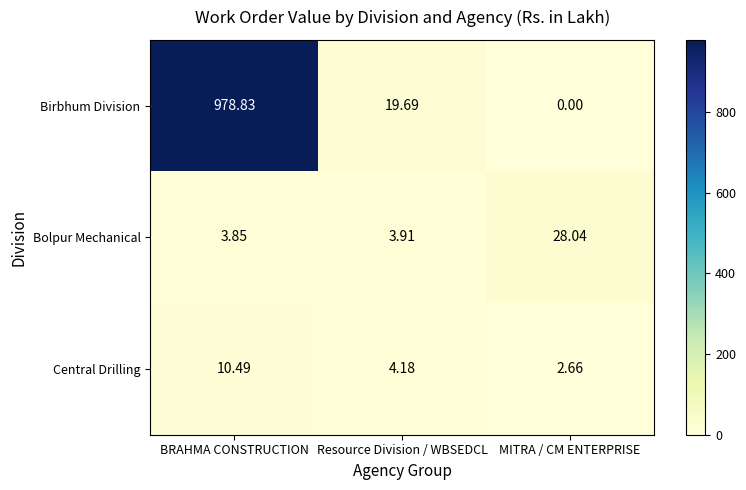

Where is Birbhum Division nearest to the value 489?

Resource Division / WBSEDCL